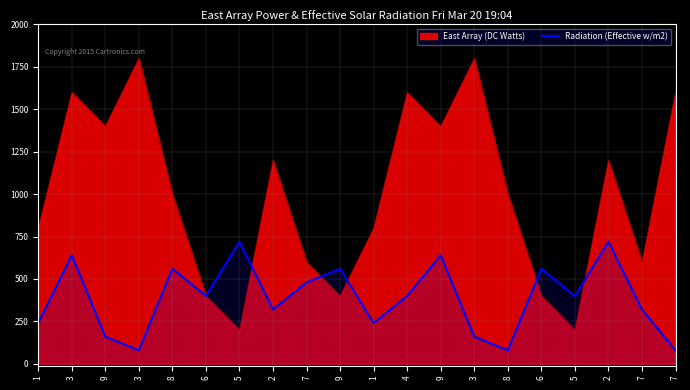

Reading left to right, extract all data points from this chart.

240	640	160	80	560	400	720	320	480	560	240	400	640	160	80	560	400	720	320	80